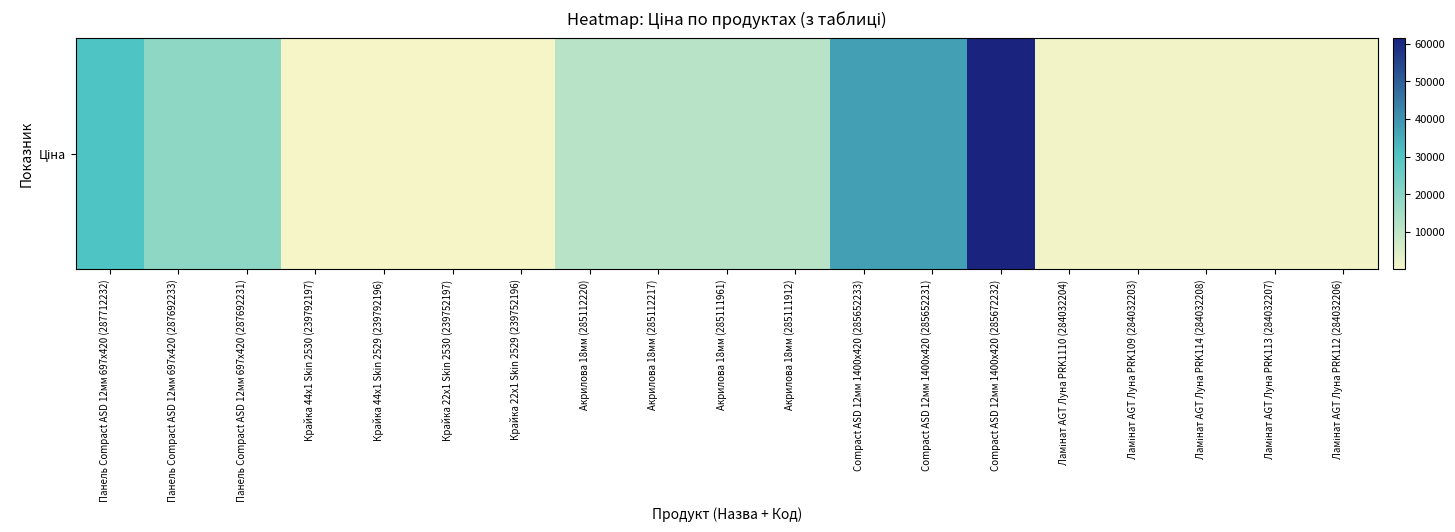

What is the average value?

13301.2